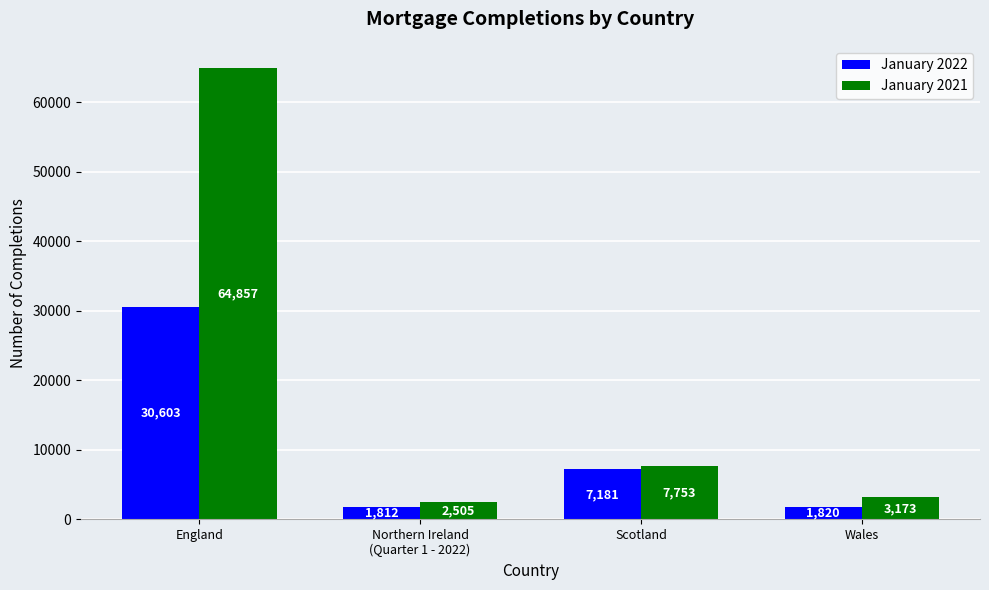

The value of January 2021 at Scotland is 3511. True or false?

False